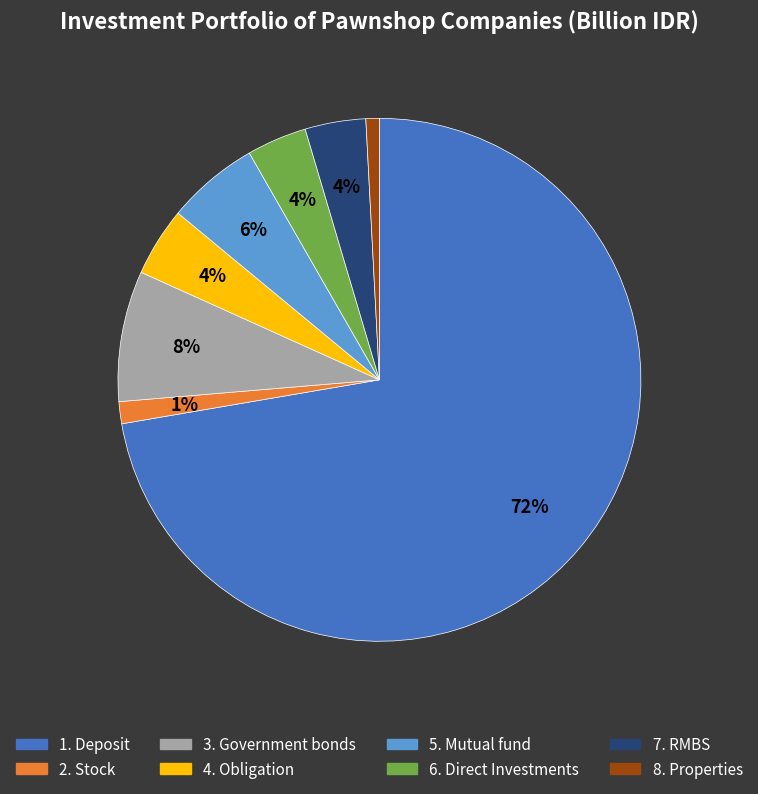

Is the sum of 2. Stock and 5. Mutual fund greater than half?

No